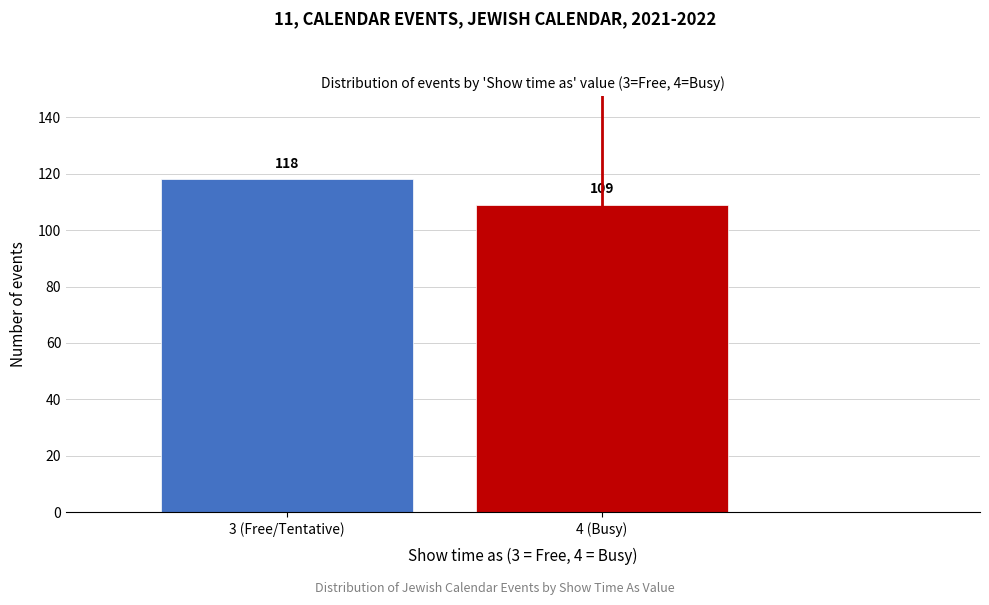

Reading right to left, extract all data points from this chart.

4 (Busy)=109	3 (Free/Tentative)=118